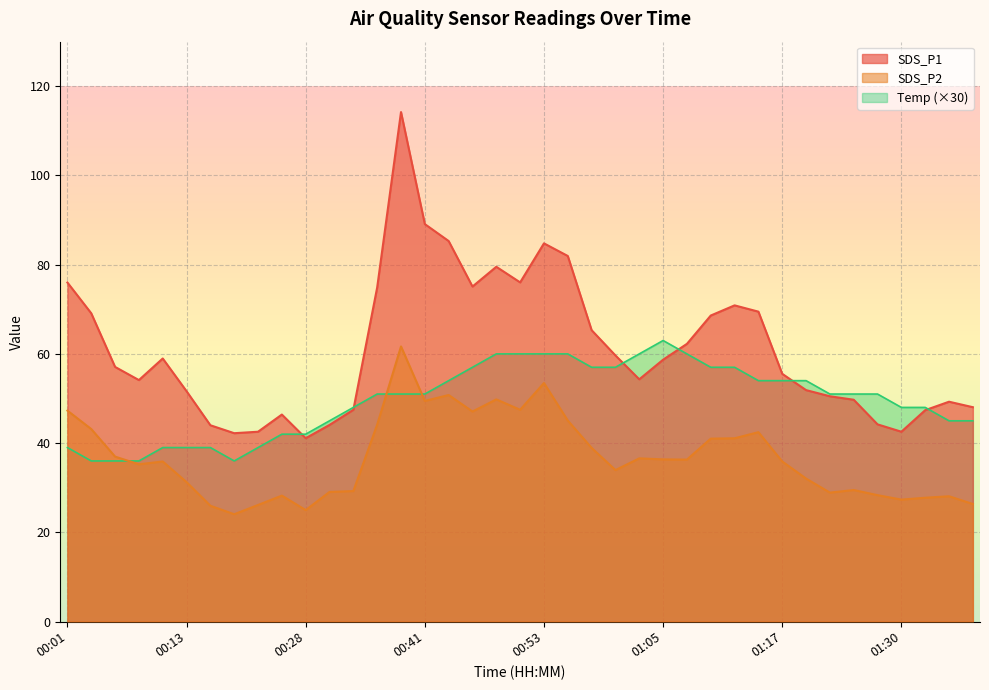

Which series changed the most between 00:09 and 00:48?

SDS_P1